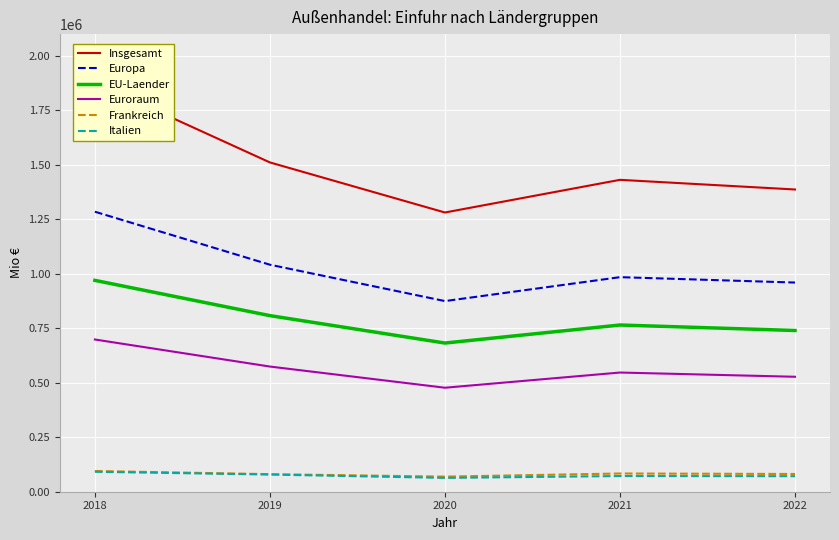

What is the difference between the highest and lowest values at 2022?

1315694